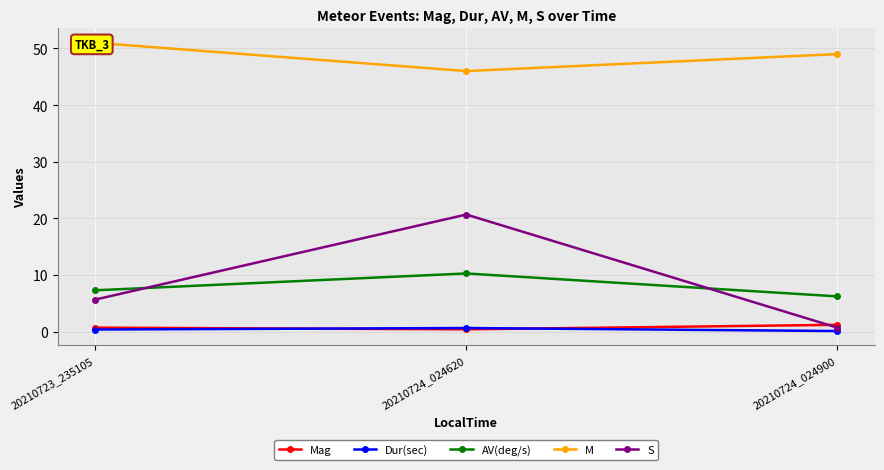

How many categories are shown in the chart?

3